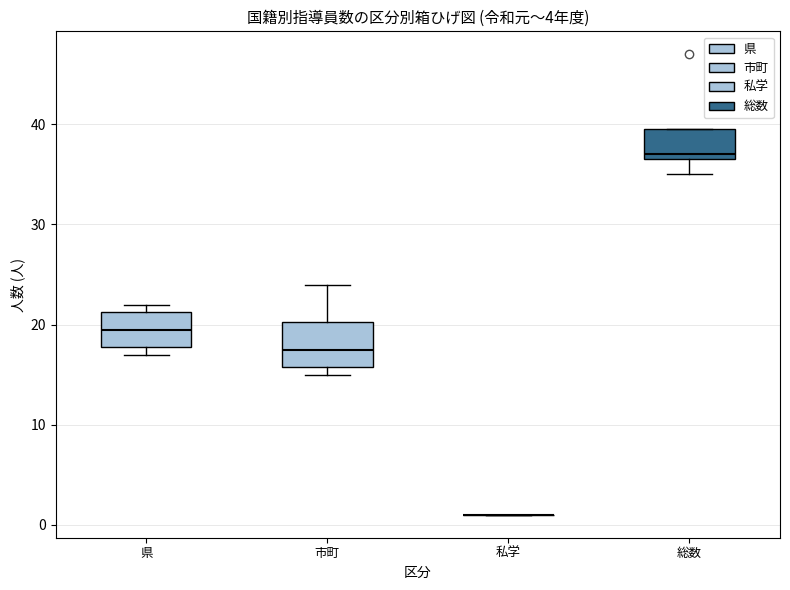

Which box is the tallest, from its lower edge to its upper edge?

市町